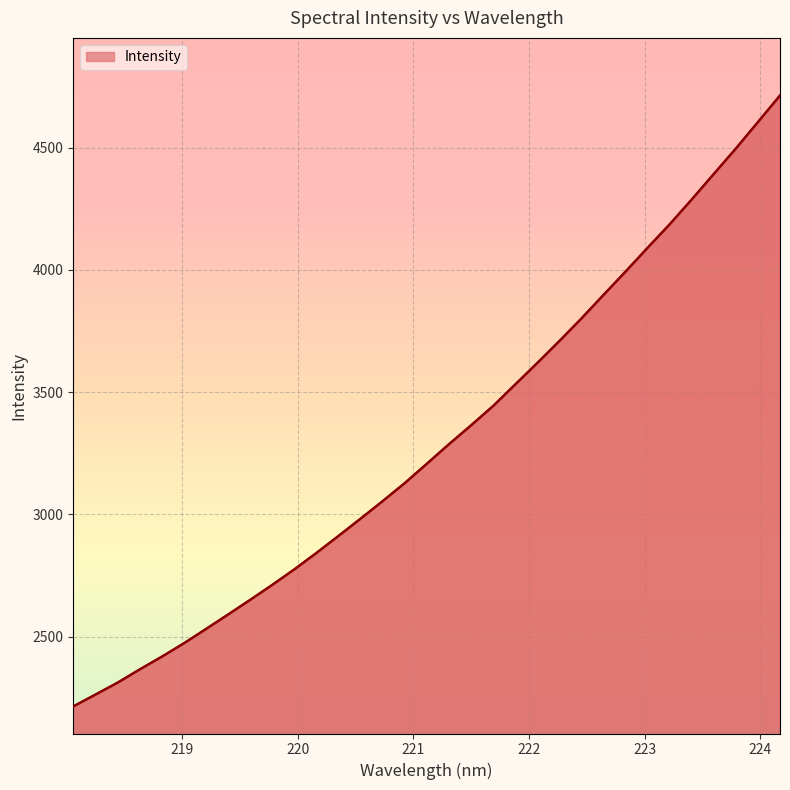

What is the label of the 13th point from the right?

221.8812